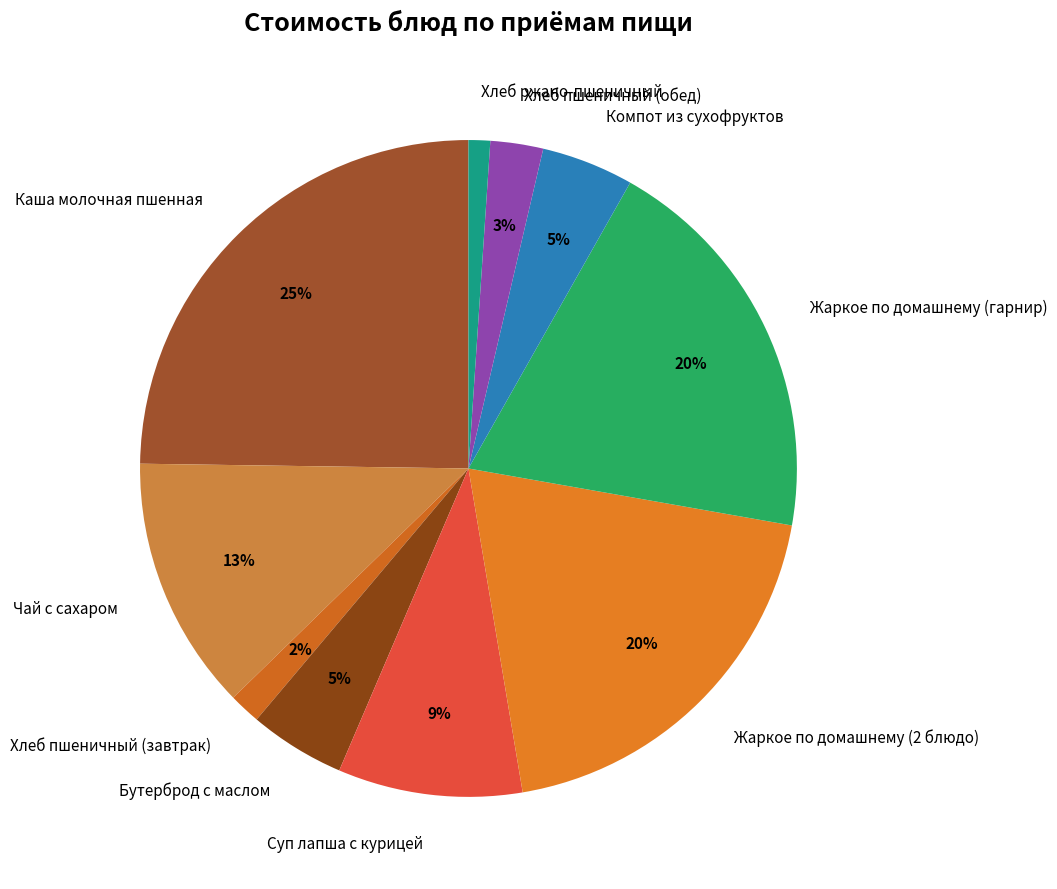

Which slice is the largest?

Каша молочная пшенная